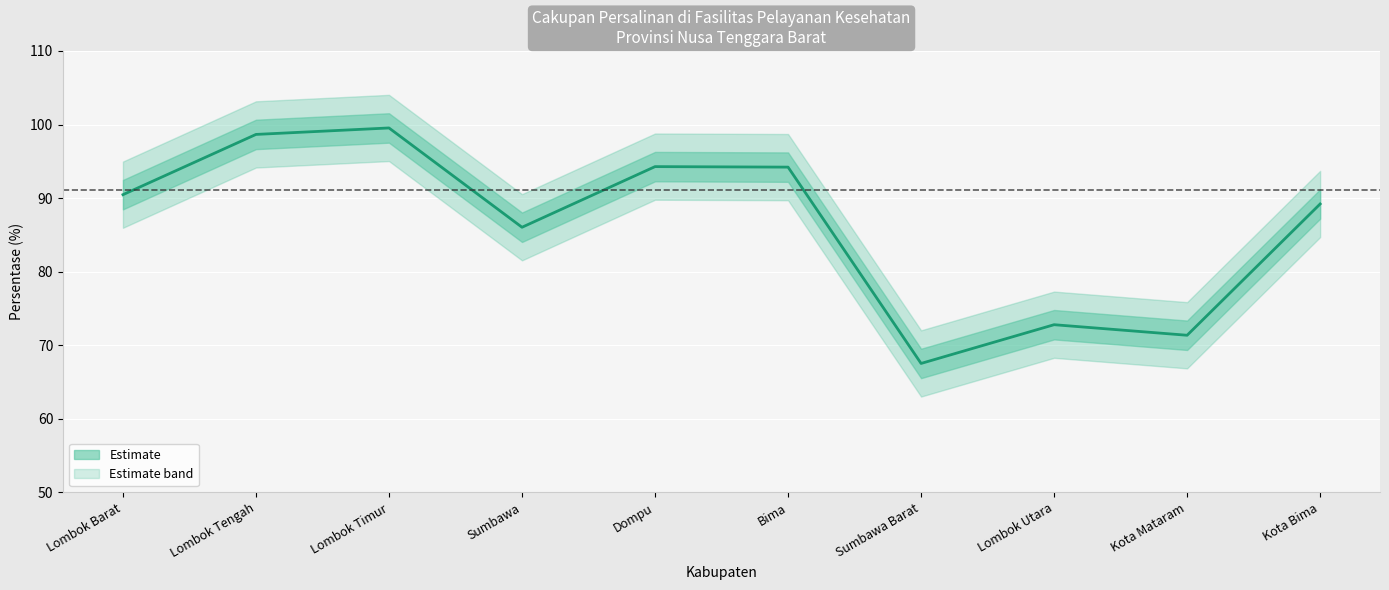

What value does the data have at Bima?

94.2